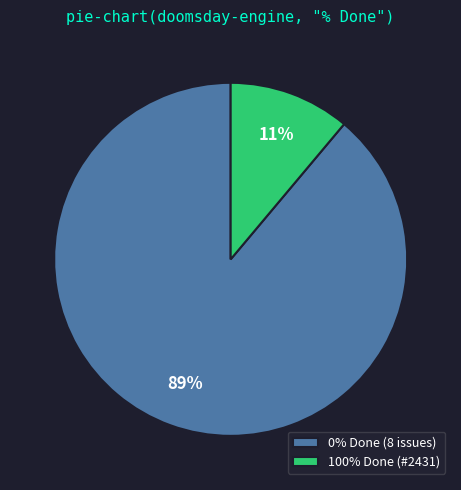

The 100% Done (#2431) slice represents 11% of the pie. True or false?

True